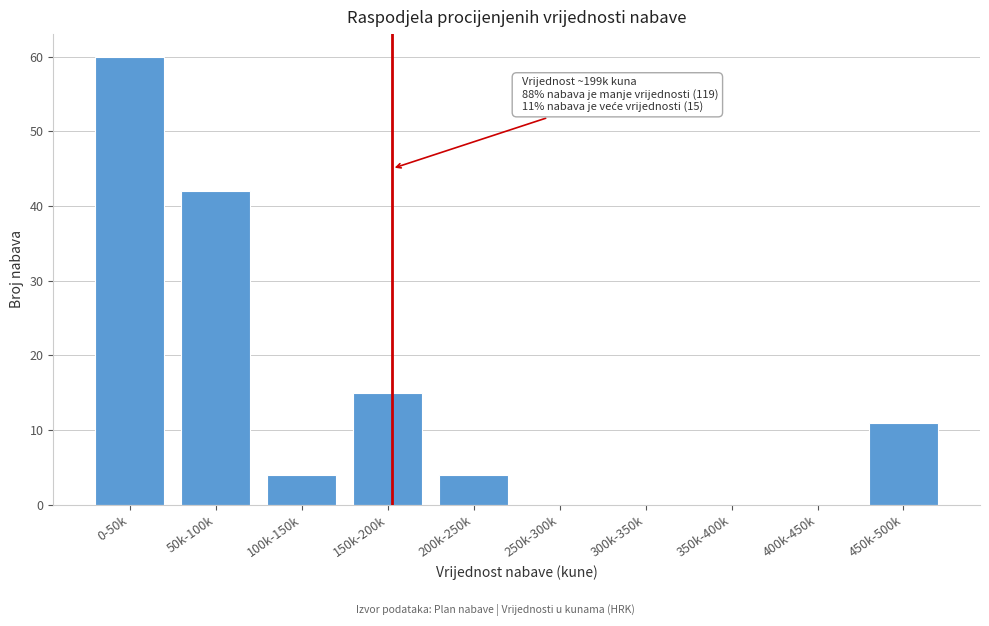

Reading left to right, extract all data points from this chart.

0-50k=60	50k-100k=42	100k-150k=4	150k-200k=15	200k-250k=4	250k-300k=0	300k-350k=0	350k-400k=0	400k-450k=0	450k-500k=11